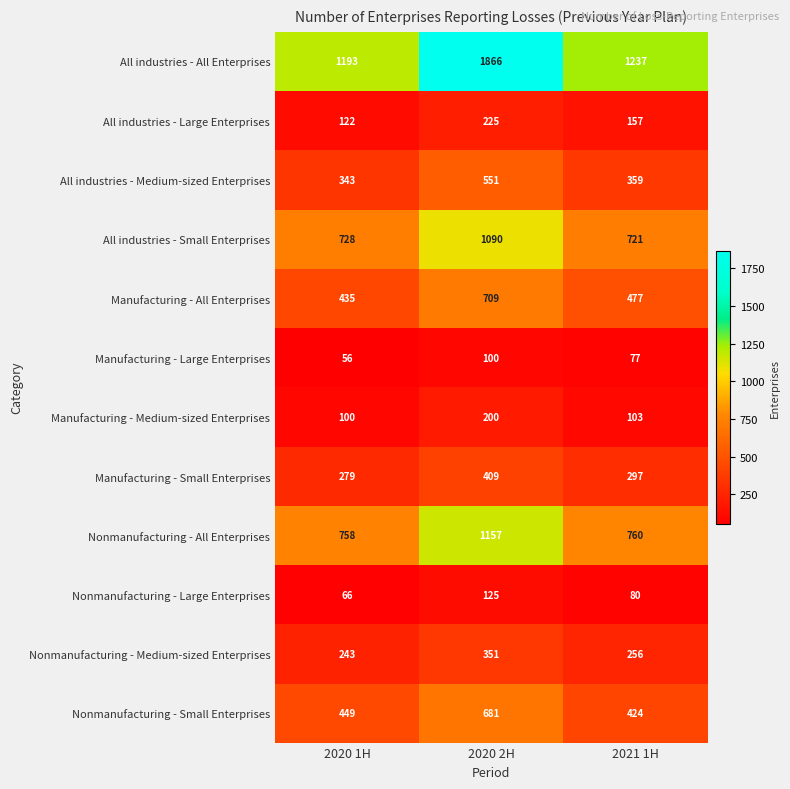

What is the greatest value displayed?

1866